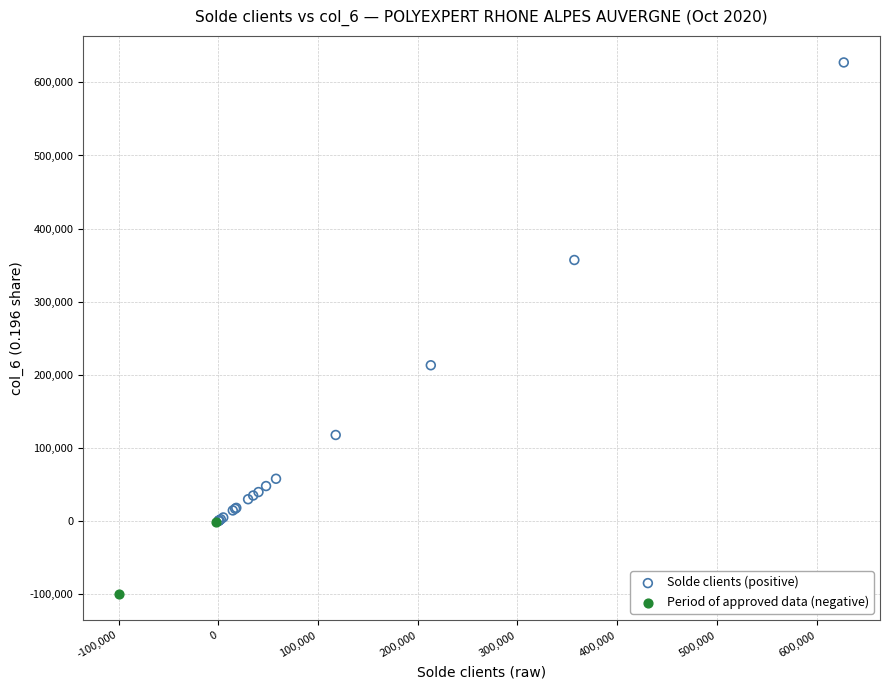

Which series contains the highest Y value?

Solde clients (positive)